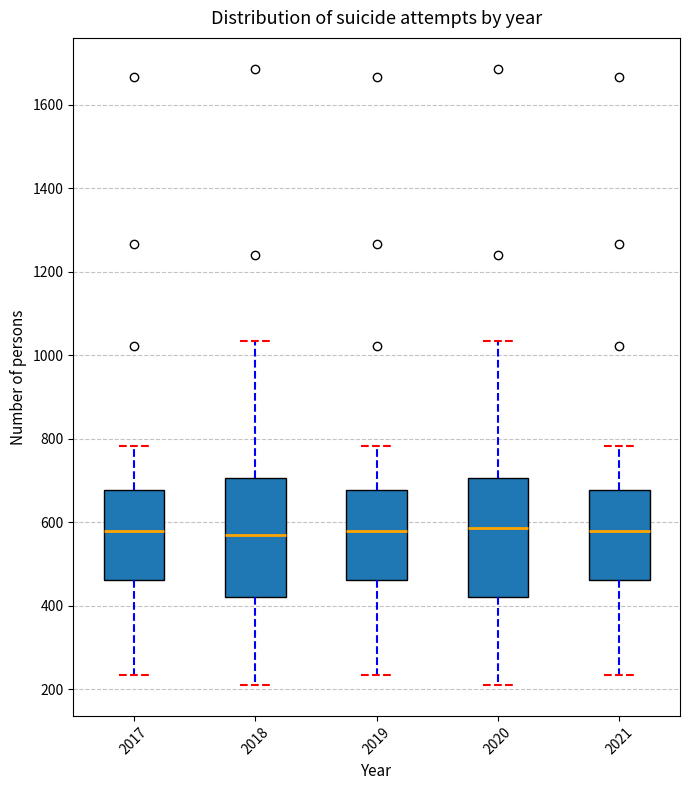

Reading left to right, read every box against the y-axis: the position of its median line, the range the box covers, and the ends of its whiskers. The values are not printed on the chart, so give them approximately, as read against the axis.

2017: median 580, box 460 to 680, whiskers 240 to 780
2018: median 560, box 420 to 700, whiskers 220 to 1040
2019: median 580, box 460 to 680, whiskers 240 to 780
2020: median 580, box 420 to 700, whiskers 220 to 1040
2021: median 580, box 460 to 680, whiskers 240 to 780